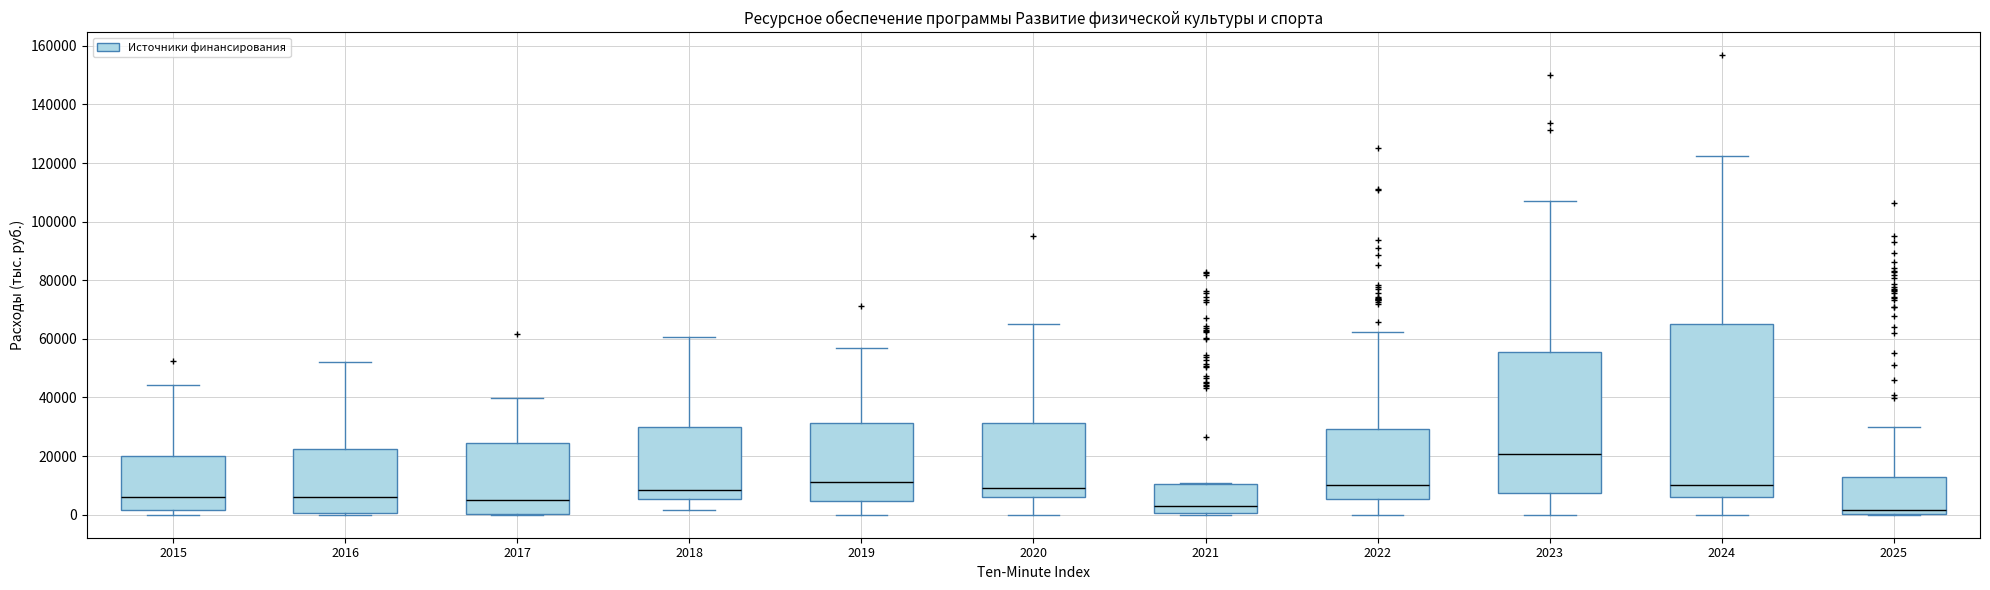

Which box is the tallest, from its lower edge to its upper edge?

2024